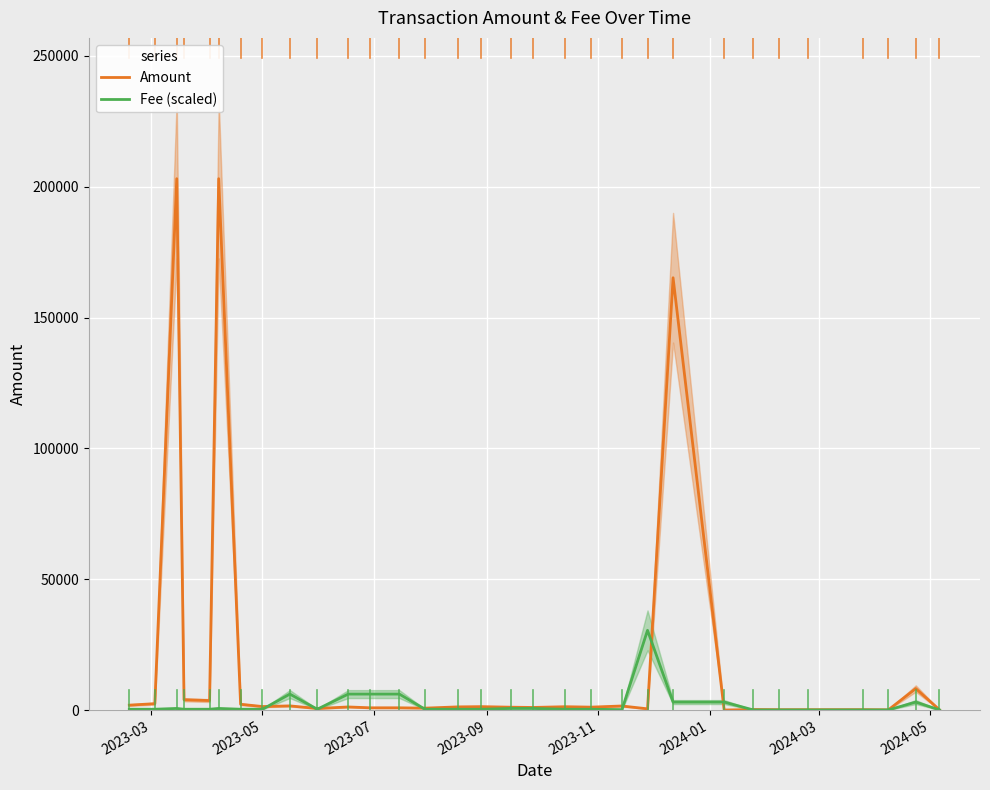

In Amount, how many points are lower than both neighbors (excluding endpoints)?

11